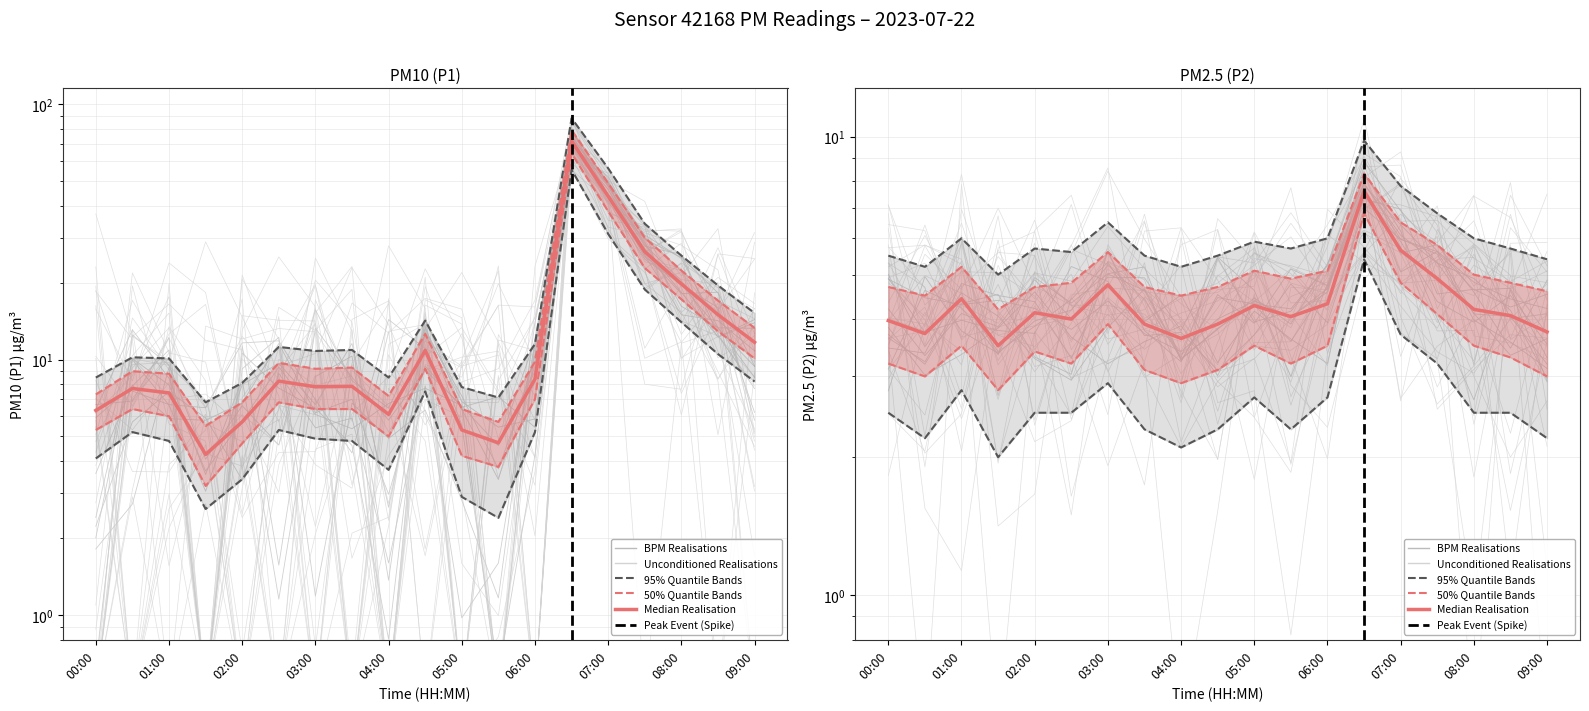

Which series has the largest total across all categories?

P1